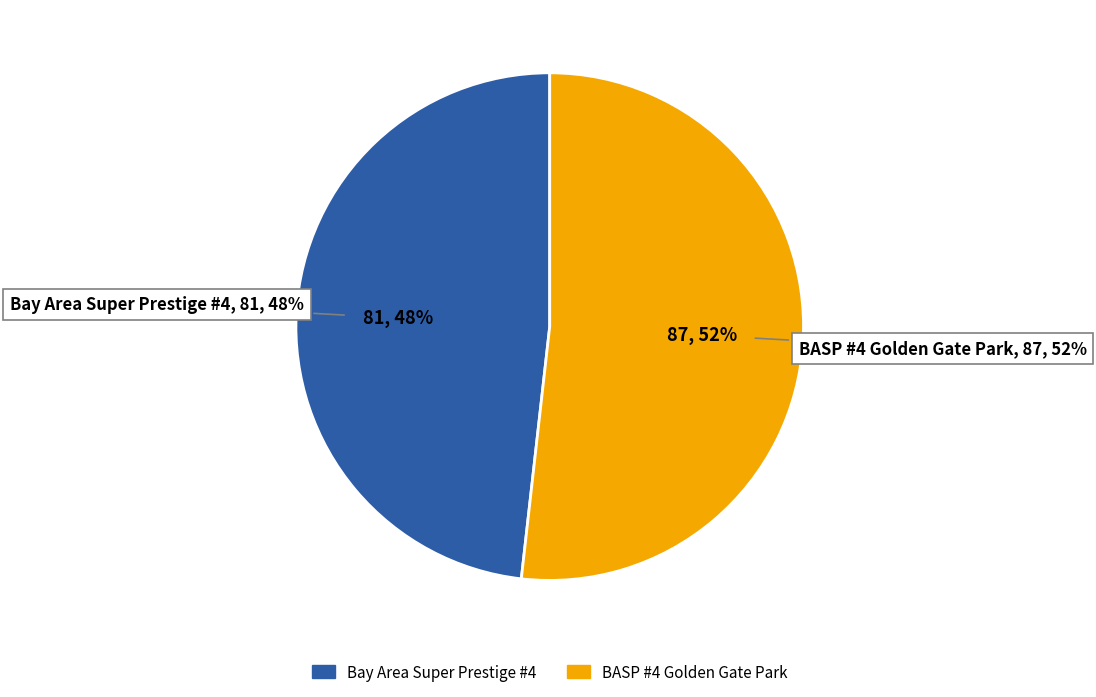

Does any single category account for the majority?

Yes